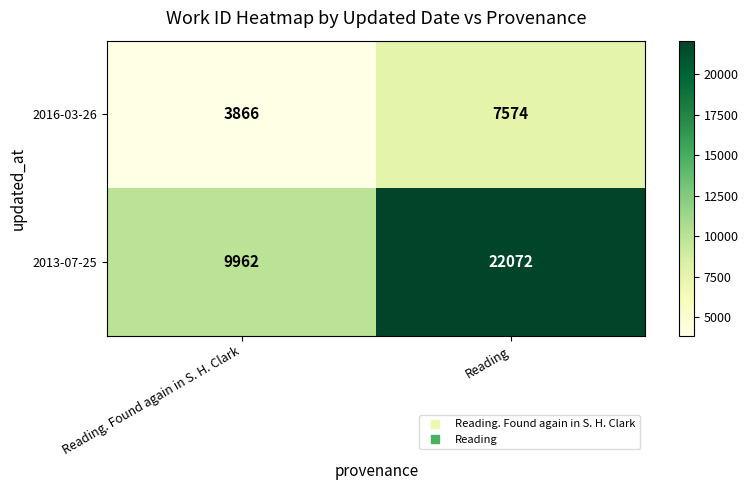

Count the number of categories in the chart.

2